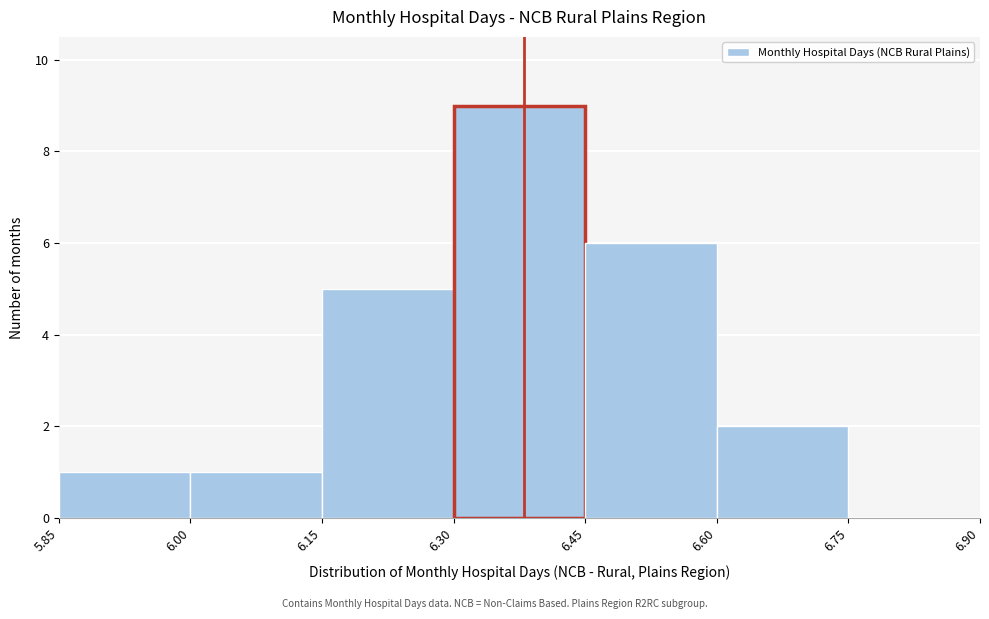

Reading left to right, transcribe this chart: for each bar, give the range it covers on the x-axis and its height. The values are not printed on the chart, so give them approximately, as read against the axis.

5.85 to 6.00: 1
6.00 to 6.15: 1
6.15 to 6.30: 5
6.30 to 6.45: 9
6.45 to 6.60: 6
6.60 to 6.75: 2
6.75 to 6.90: 0